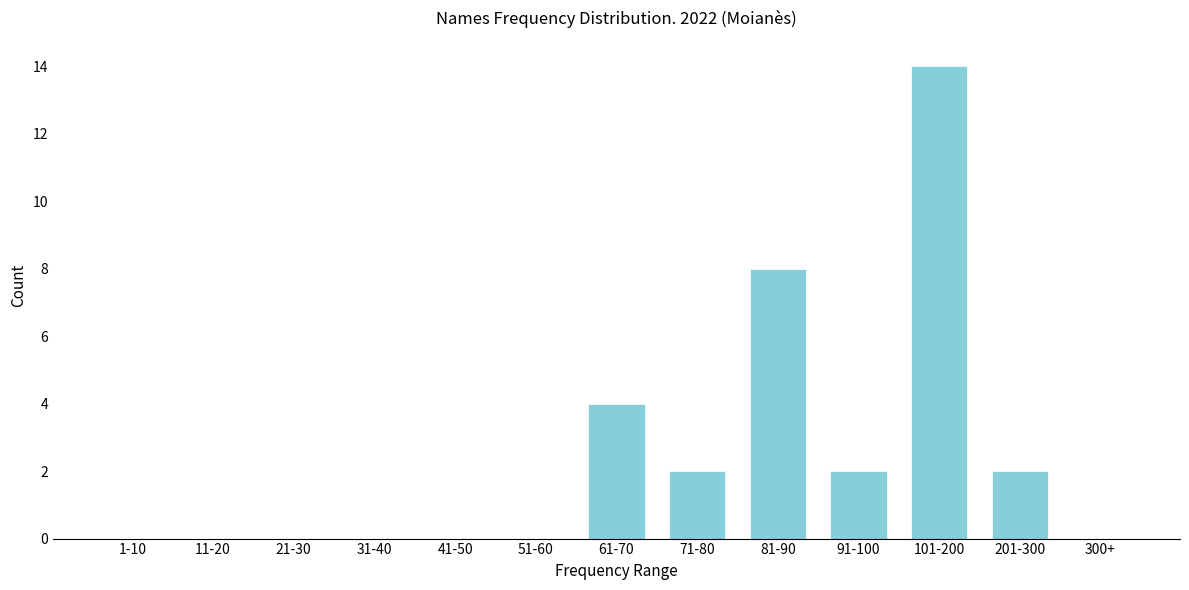

Reading left to right, what are all the values shown in this chart?

1-10=0	11-20=0	21-30=0	31-40=0	41-50=0	51-60=0	61-70=4	71-80=2	81-90=8	91-100=2	101-200=14	201-300=2	300+=0